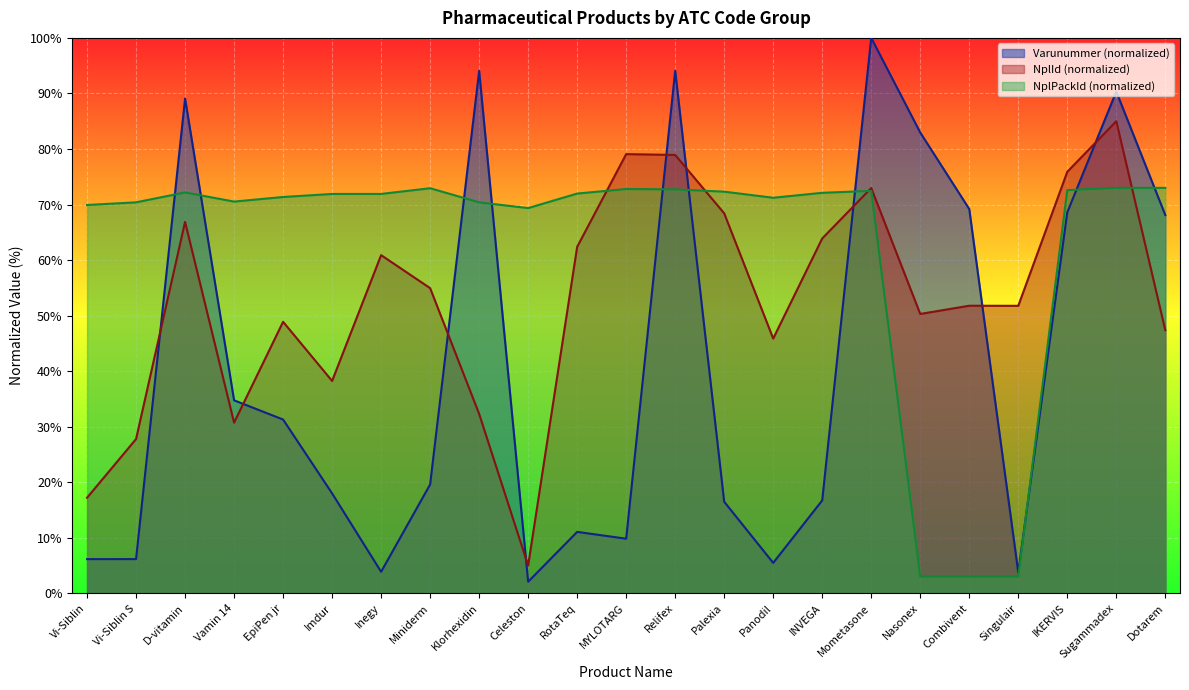

How many interior local valleys does the NplId series have?

6